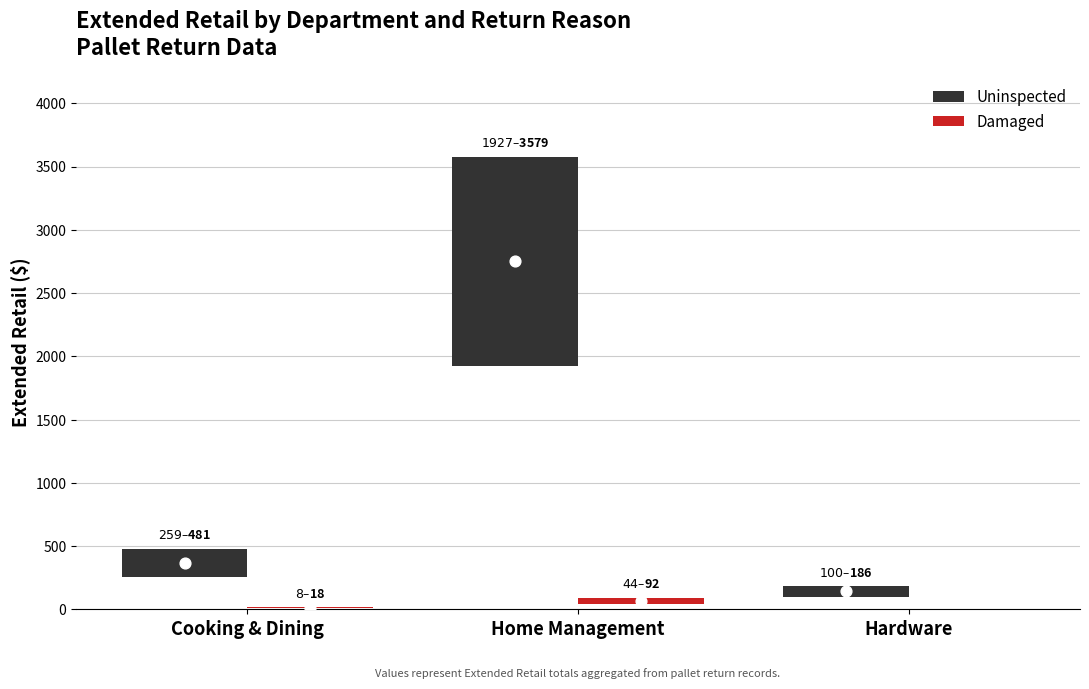

Which series reaches the maximum Y coordinate?

Uninspected